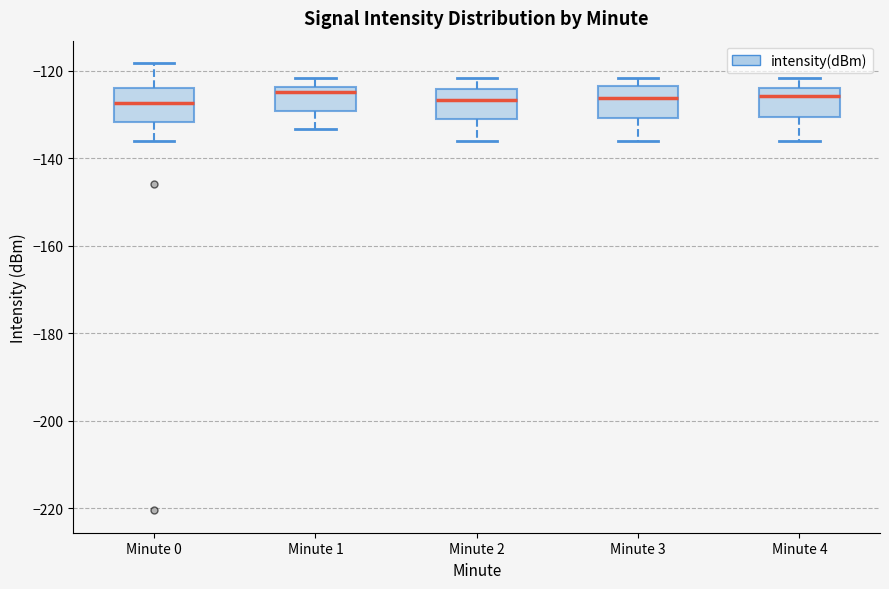

Where is the lower edge of the box for Minute 4 on the y-axis? The values are not printed on the chart, so give them approximately, as read against the axis.

-130